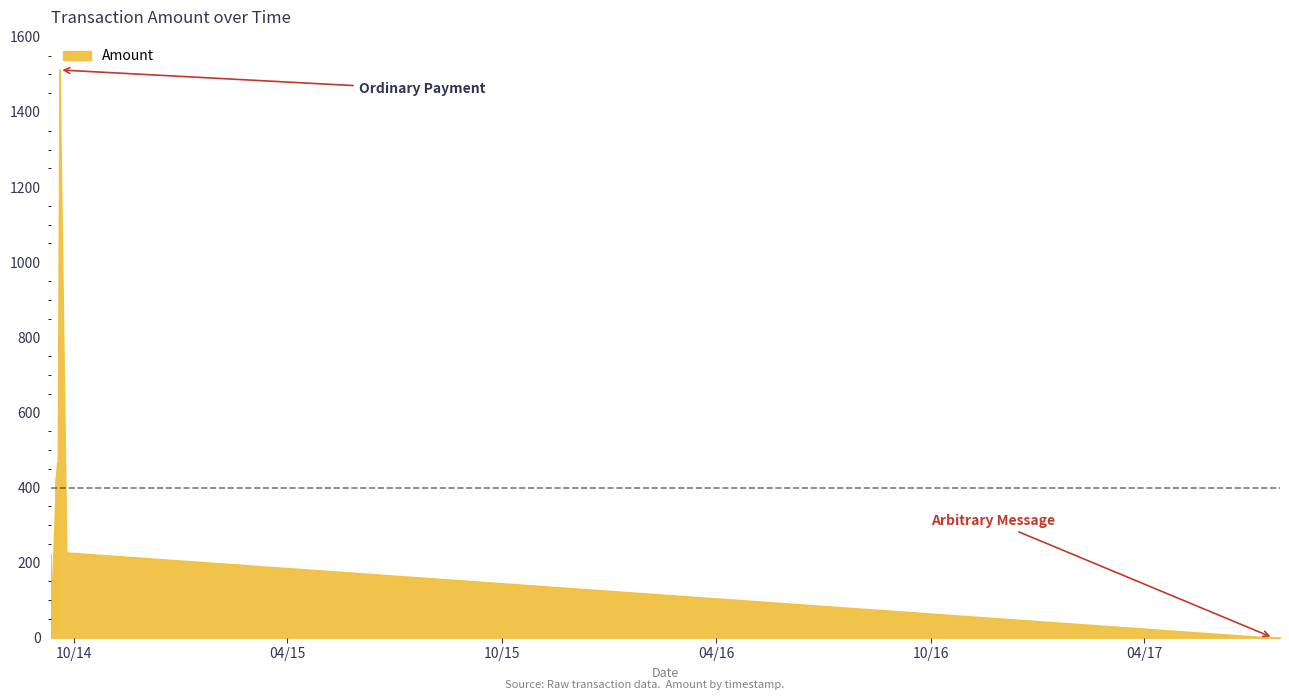

The chart shows a value of 14 at 2014-09-15. True or false?

False